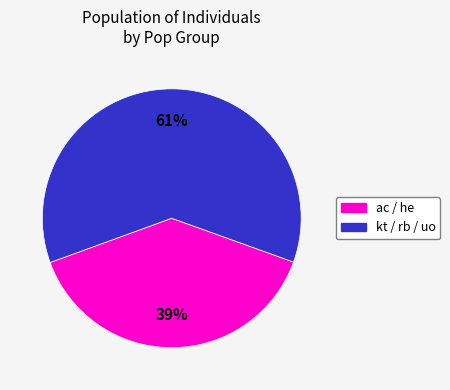

Count the number of slices in the pie.

2